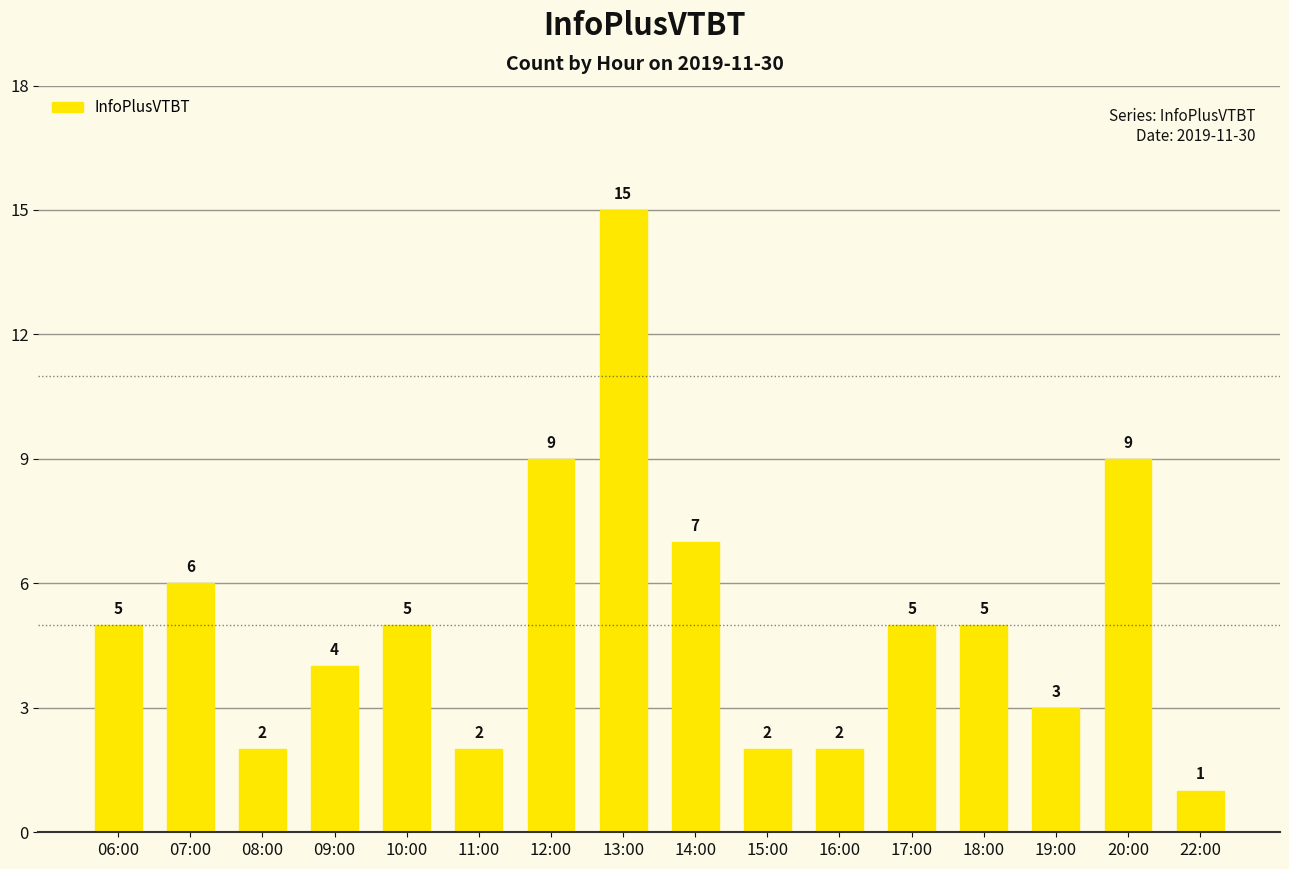

Reading left to right, list all the values displayed in this chart.

06:00=5	07:00=6	08:00=2	09:00=4	10:00=5	11:00=2	12:00=9	13:00=15	14:00=7	15:00=2	16:00=2	17:00=5	18:00=5	19:00=3	20:00=9	22:00=1